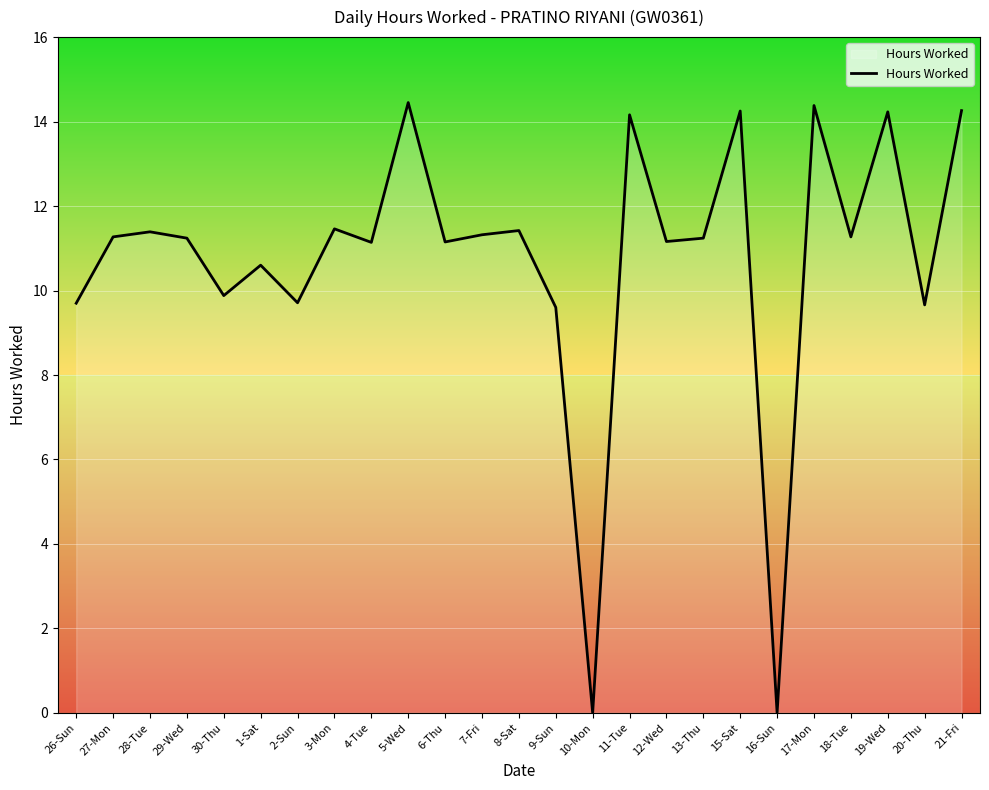

What position from the right is 8-Sat?

13